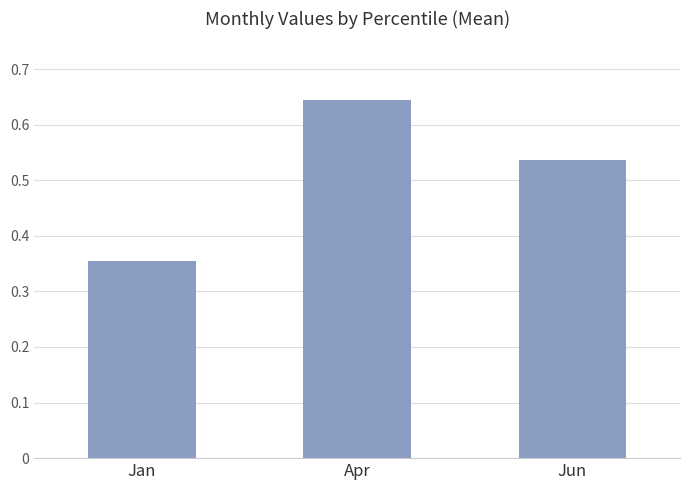

The chart shows a value of 1.1 at Apr. True or false?

False